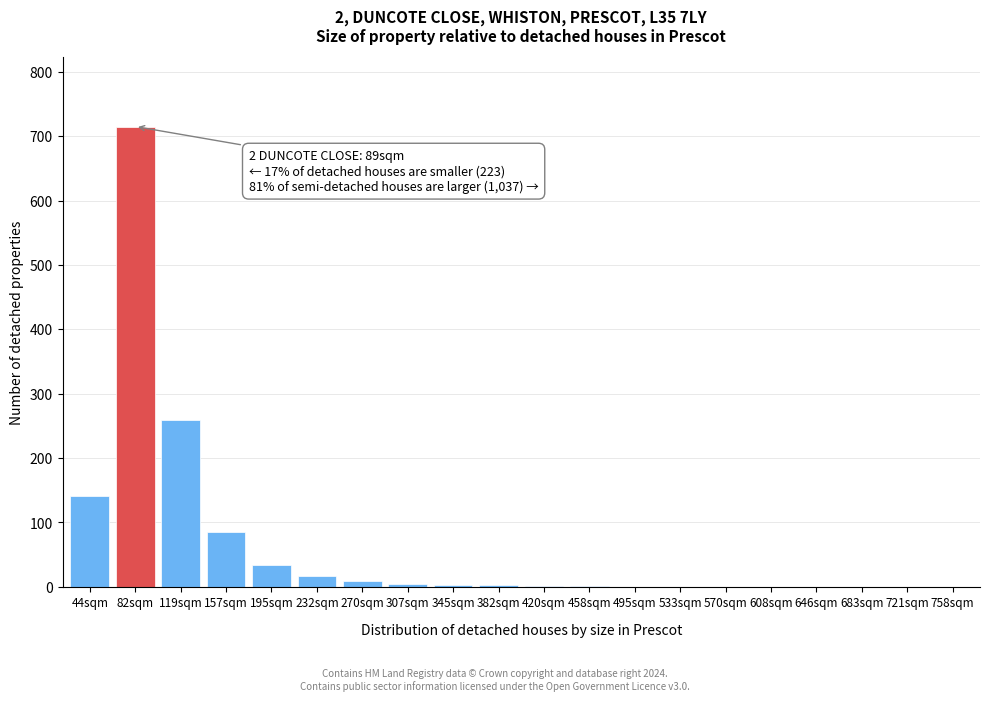

Is it true that the value at 758sqm is 0?

True